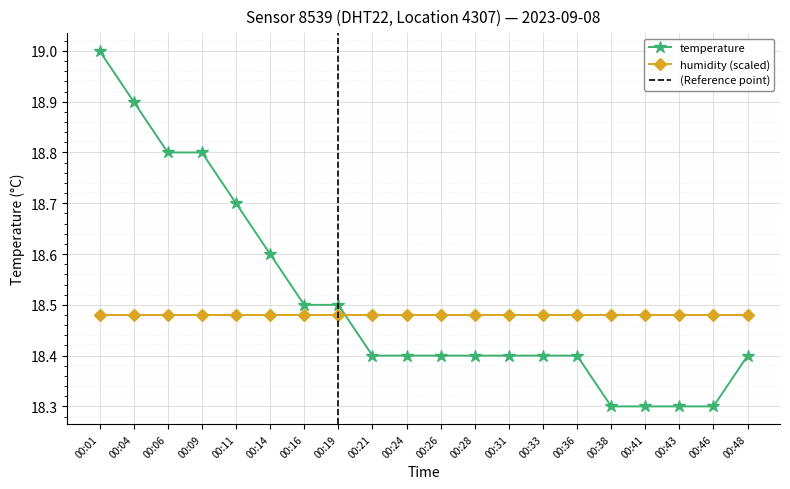

Reading left to right, transcribe all the data shown in this chart.

19.0	18.9	18.8	18.8	18.7	18.6	18.5	18.5	18.4	18.4	18.4	18.4	18.4	18.4	18.4	18.3	18.3	18.3	18.3	18.4